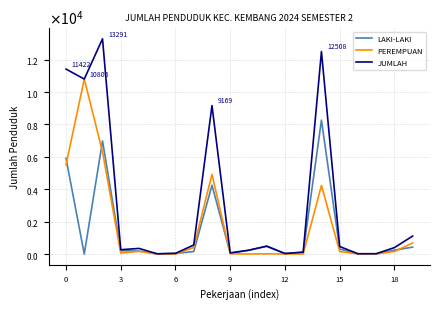

True or false: LAKI-LAKI and PEREMPUAN intersect in this chart.

True